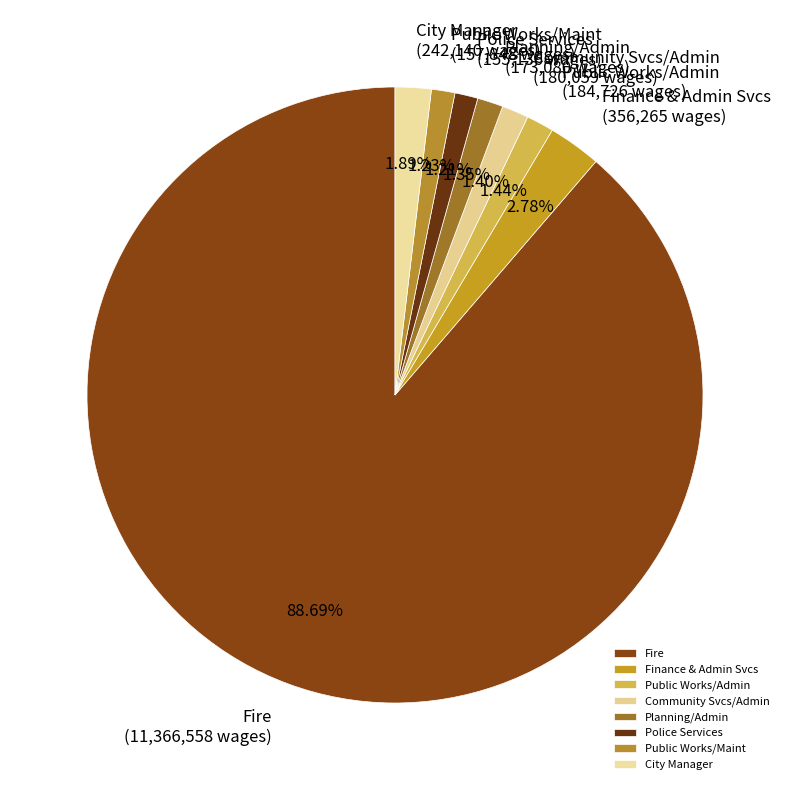

Count the number of slices in the pie.

8